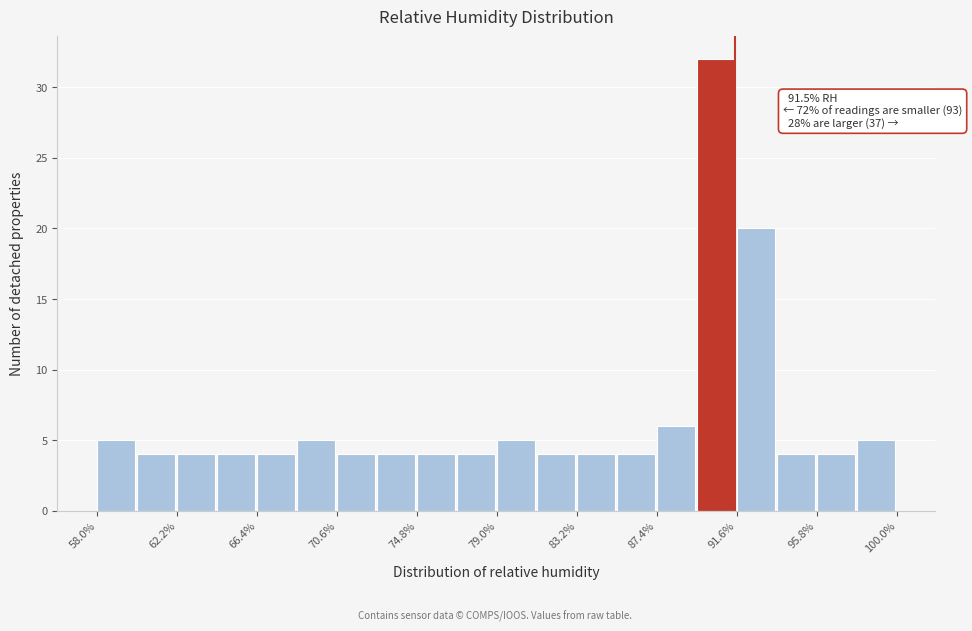

Over which range of the x-axis is the bar tallest?

89.5 to 91.6